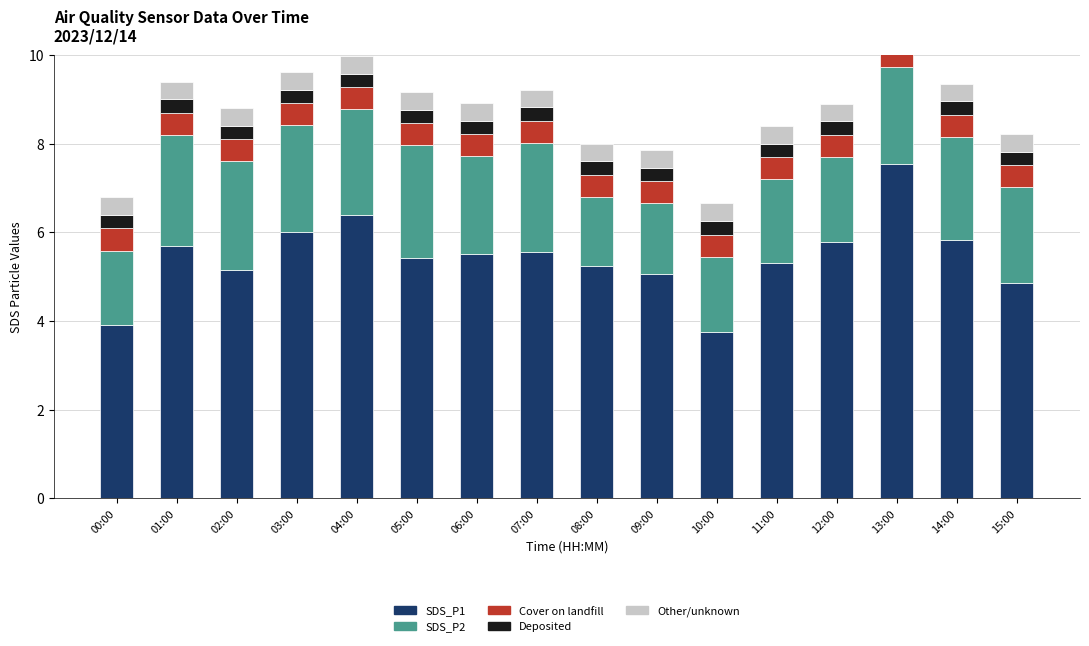

How many distinct data groups are displayed?

5